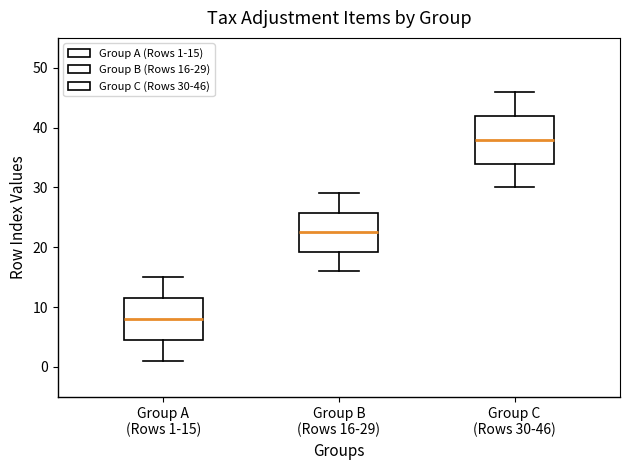

Which box's median line is the lowest?

Group A (Rows 1-15)